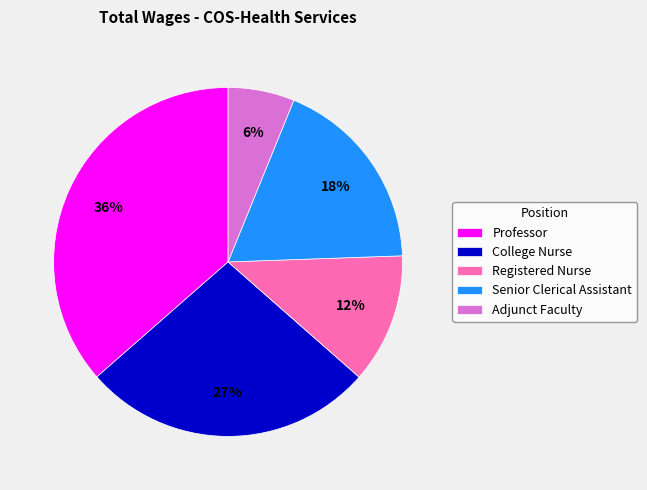

What is the ratio of the value at Registered Nurse to the value at College Nurse?

0.4